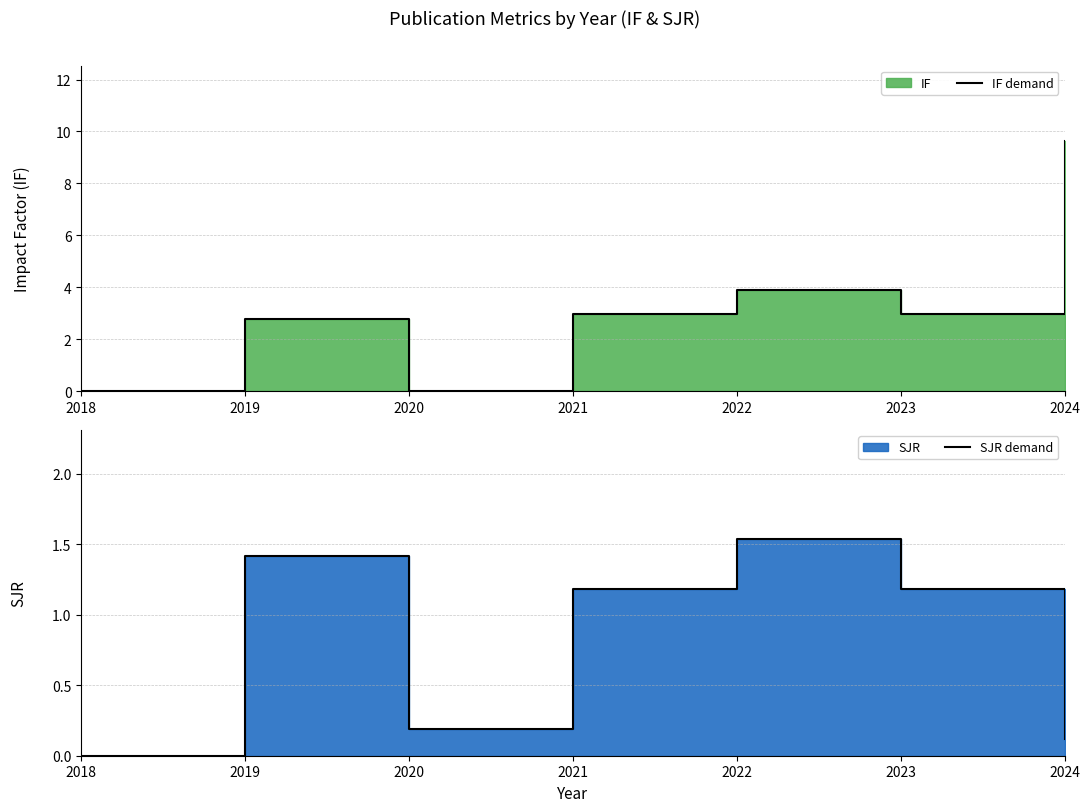

Which series has the largest total across all categories?

IF demand